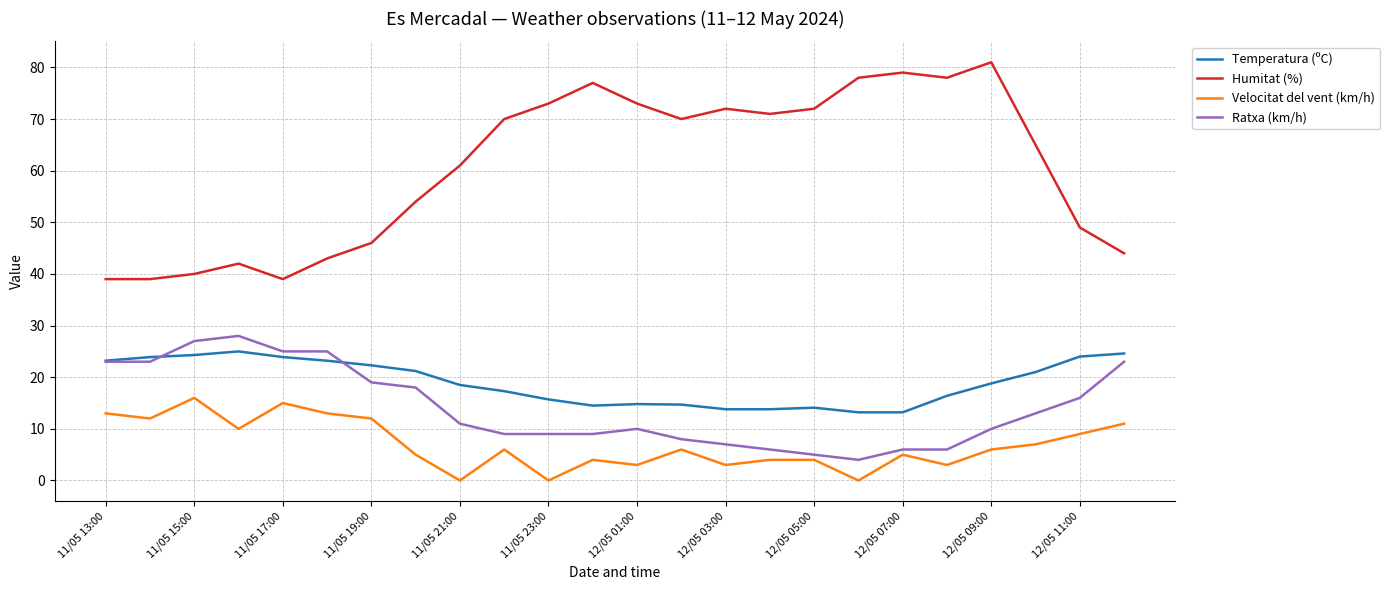

What is the highest value of the Ratxa (km/h) series?

28.0